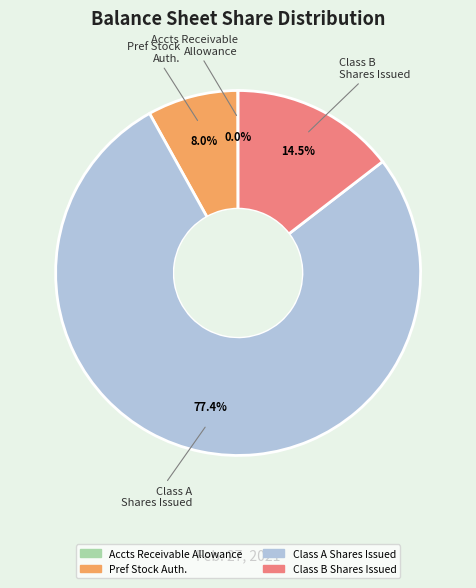

Does any single category account for the majority?

Yes